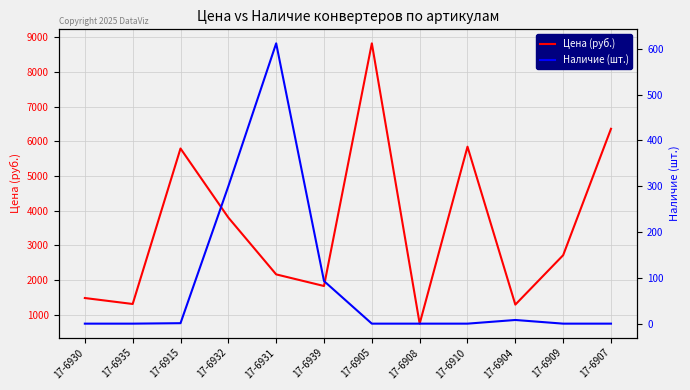

Which series has the largest range (max minus min)?

Цена (руб.)